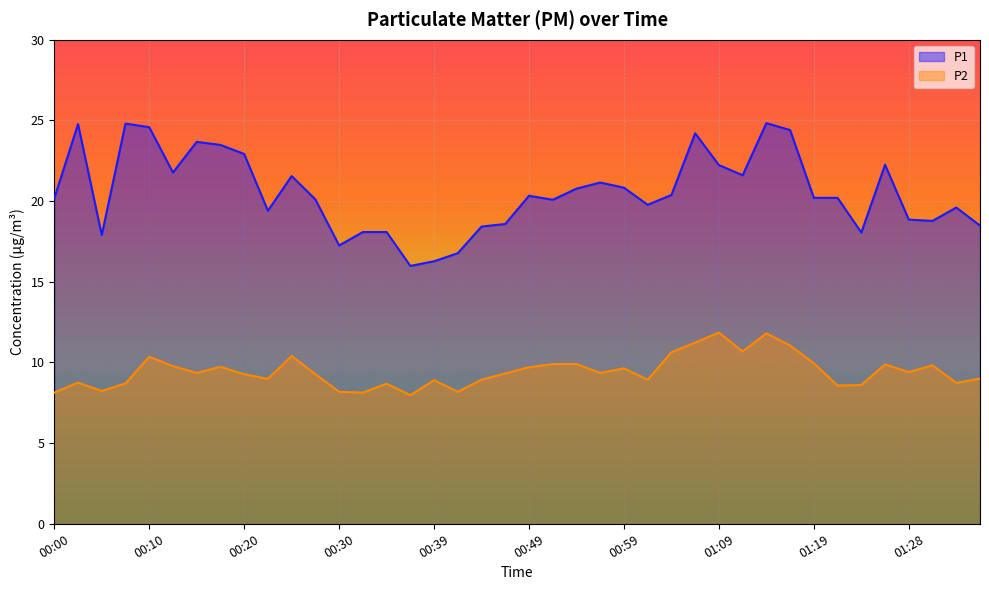

The P1 series shows 5.5 at 01:14. True or false?

False